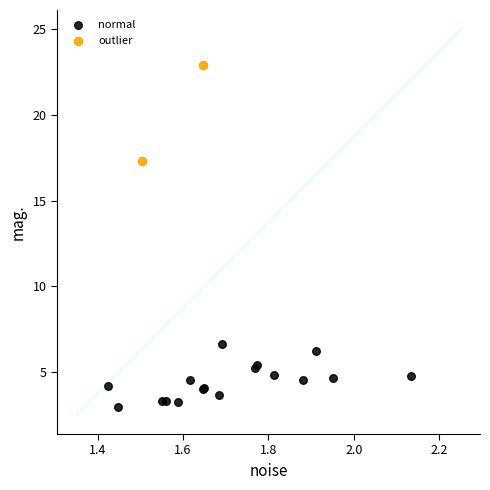

Which series has the largest Y range (max minus min)?

outlier